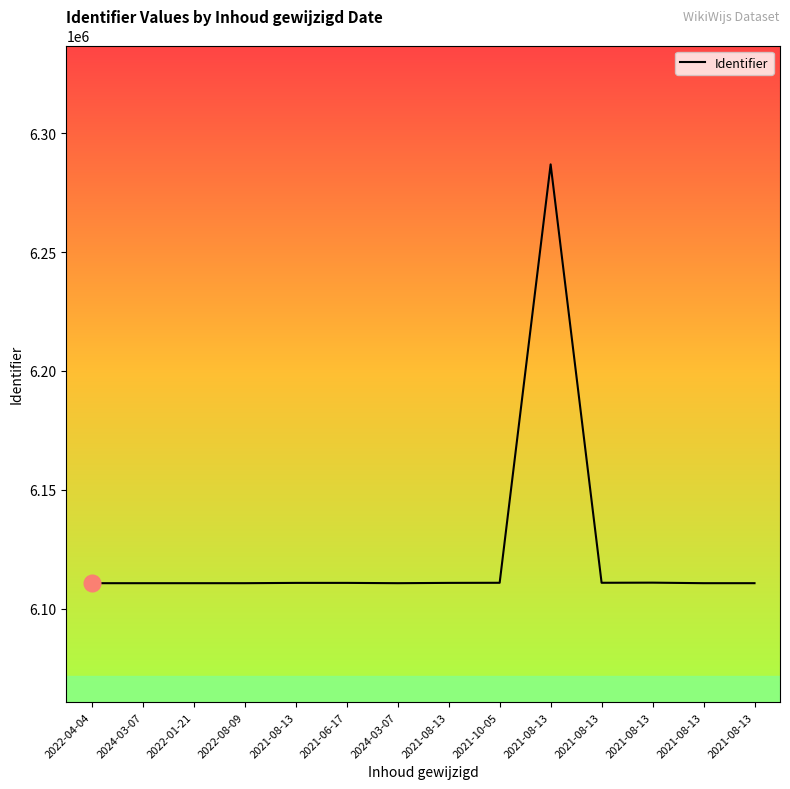

How many lines are shown in the chart?

1